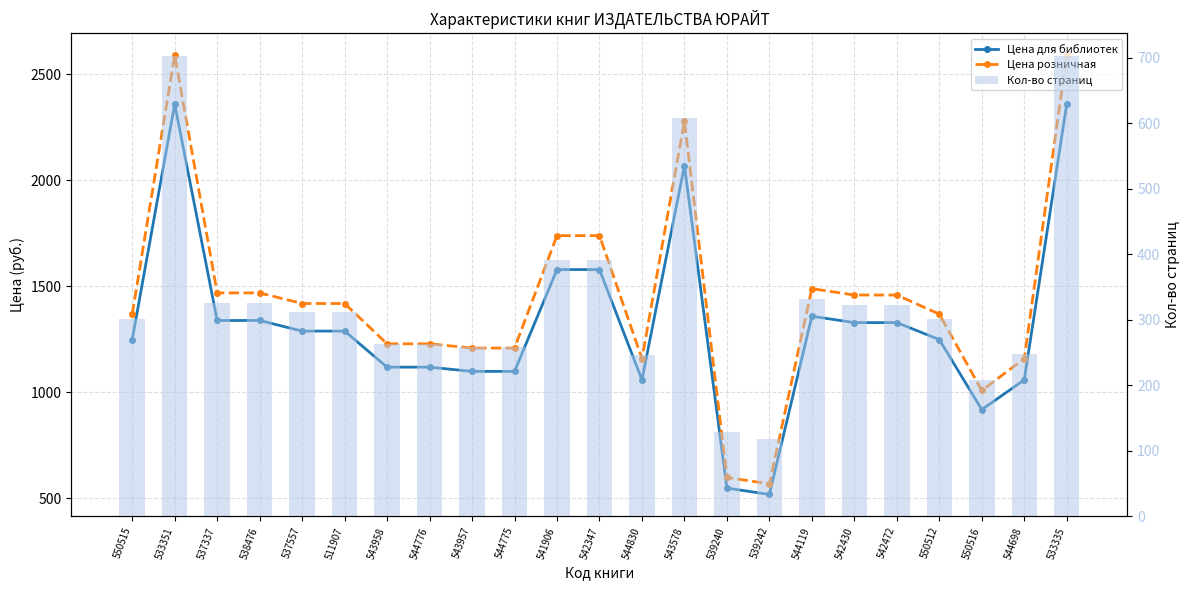

What is the spread (max minus min) of values at 544775?

950